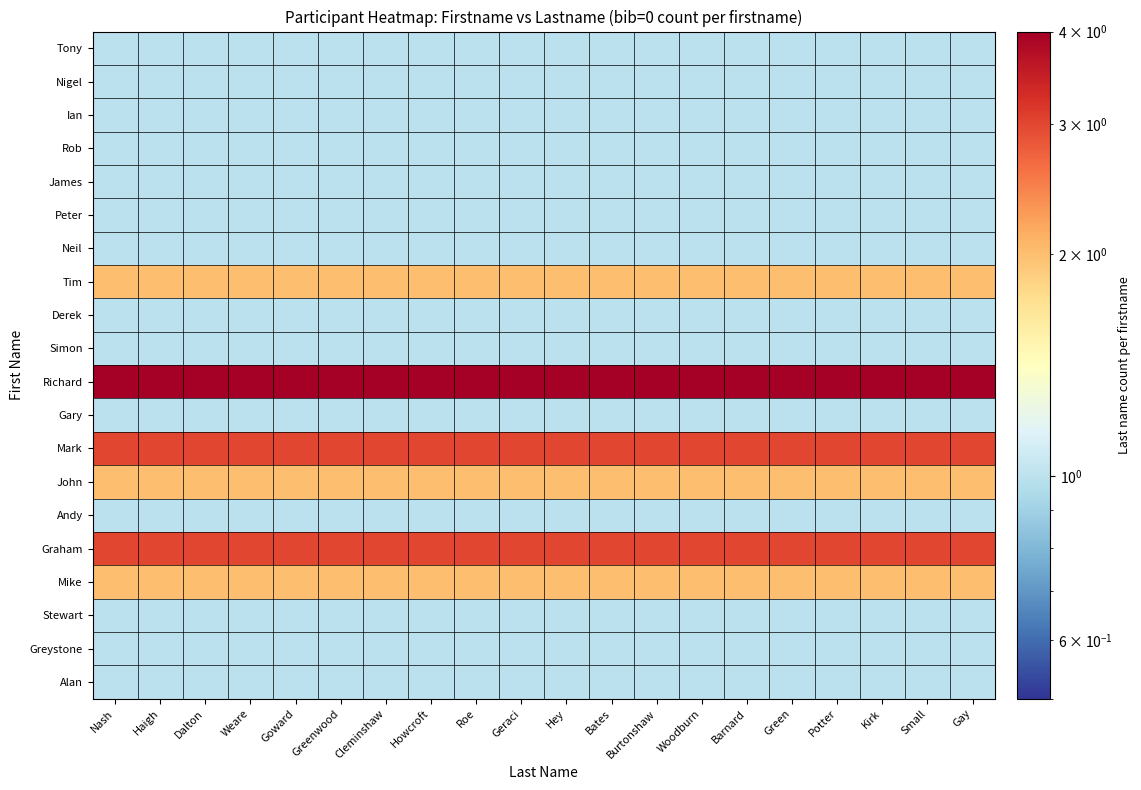

Which category has the lowest value across all series?

Nash